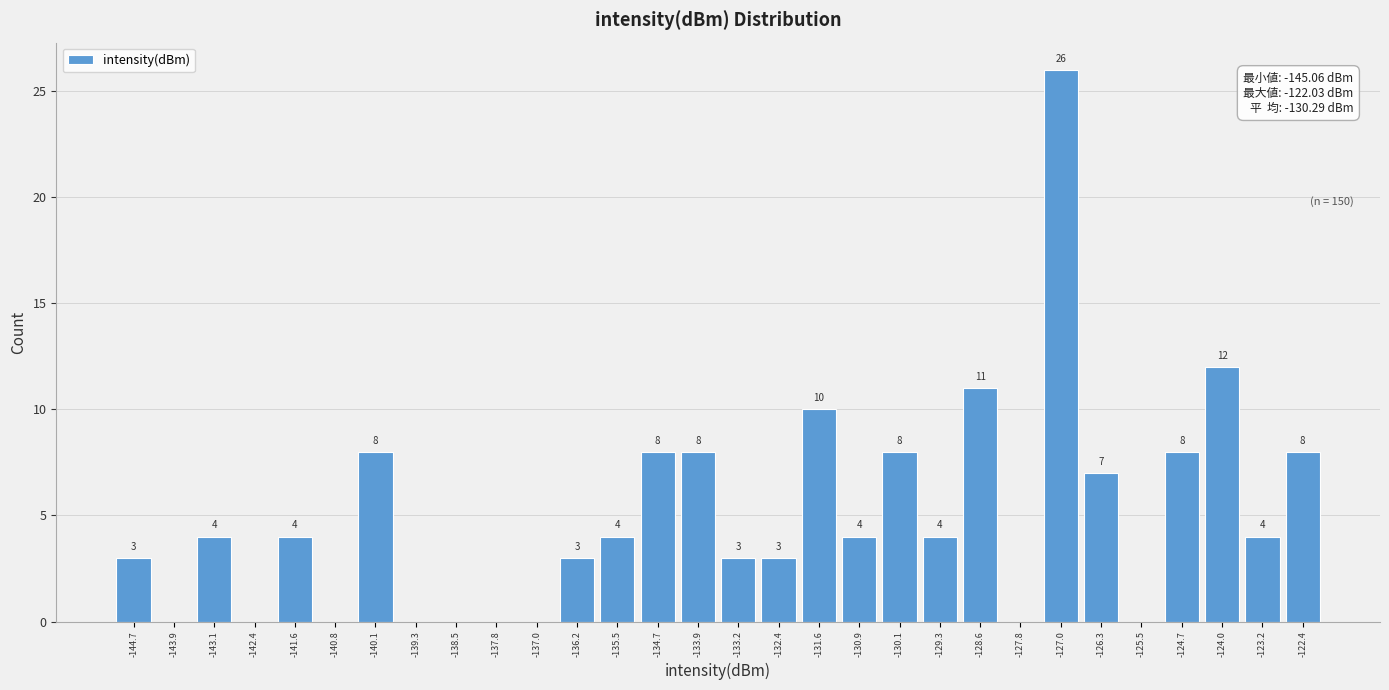

Over which range of the x-axis is the bar tallest?

-127.4 to -126.6